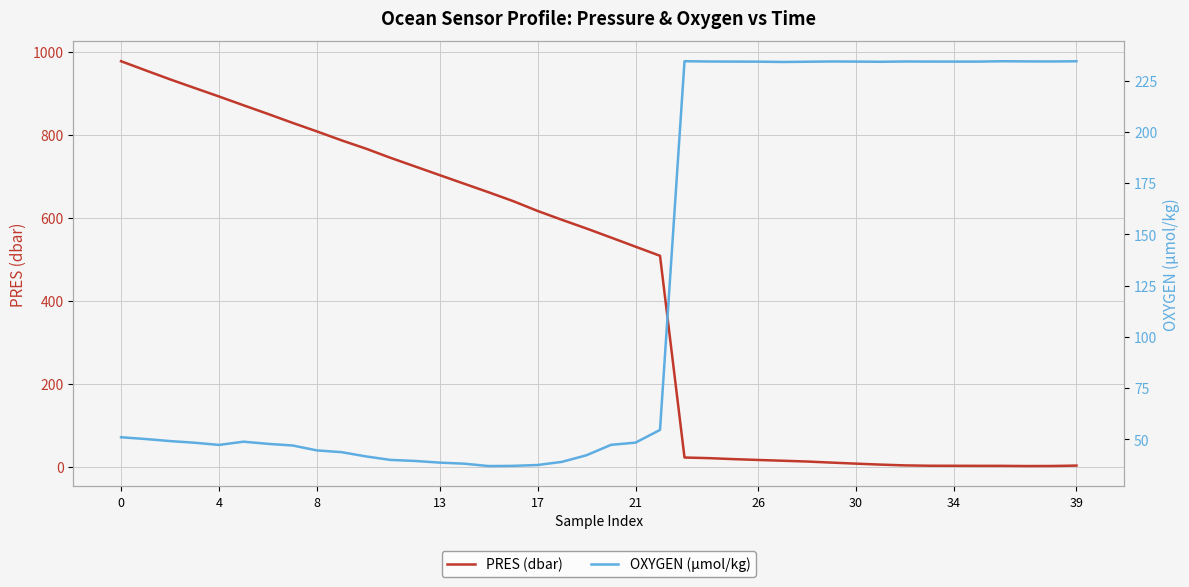

True or false: PRES (dbar) has a value of 3.6 at 34.

True